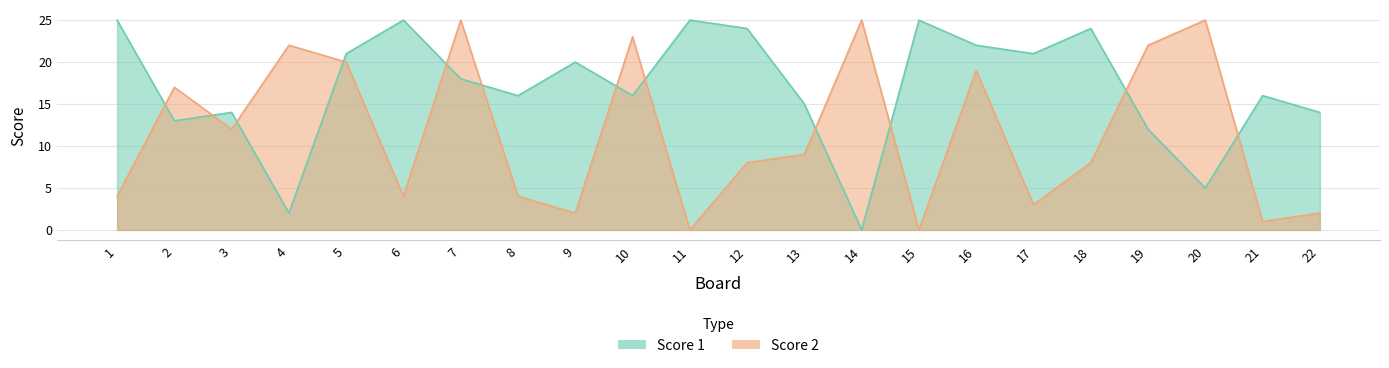

At which category is the sum across all series the highest?

7